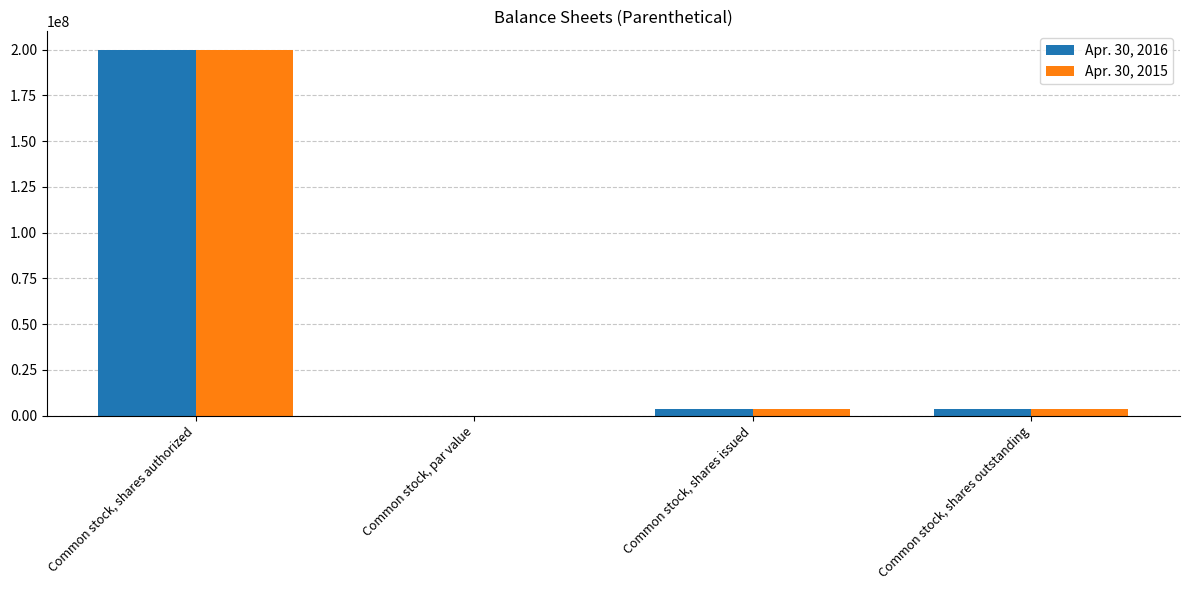

How many data points does each series have?

4